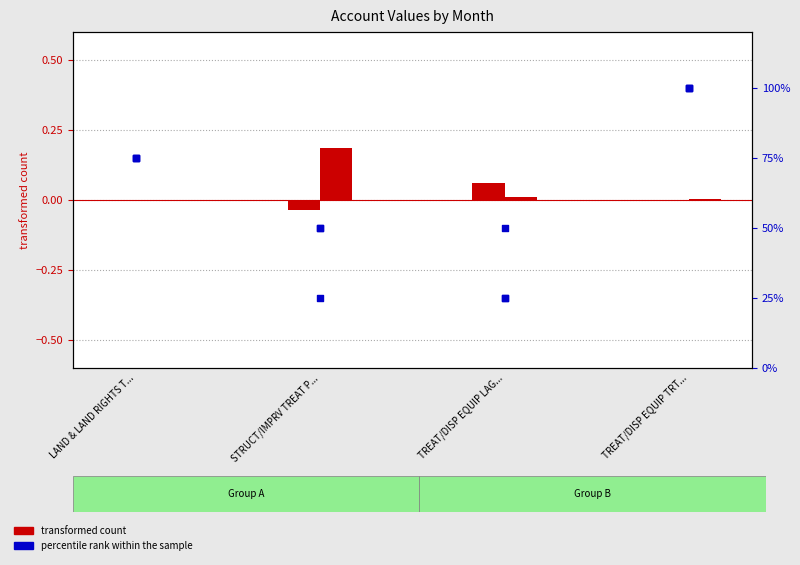

What is the total value across all series at TREAT/DISP EQUIP TRT...?

1.0